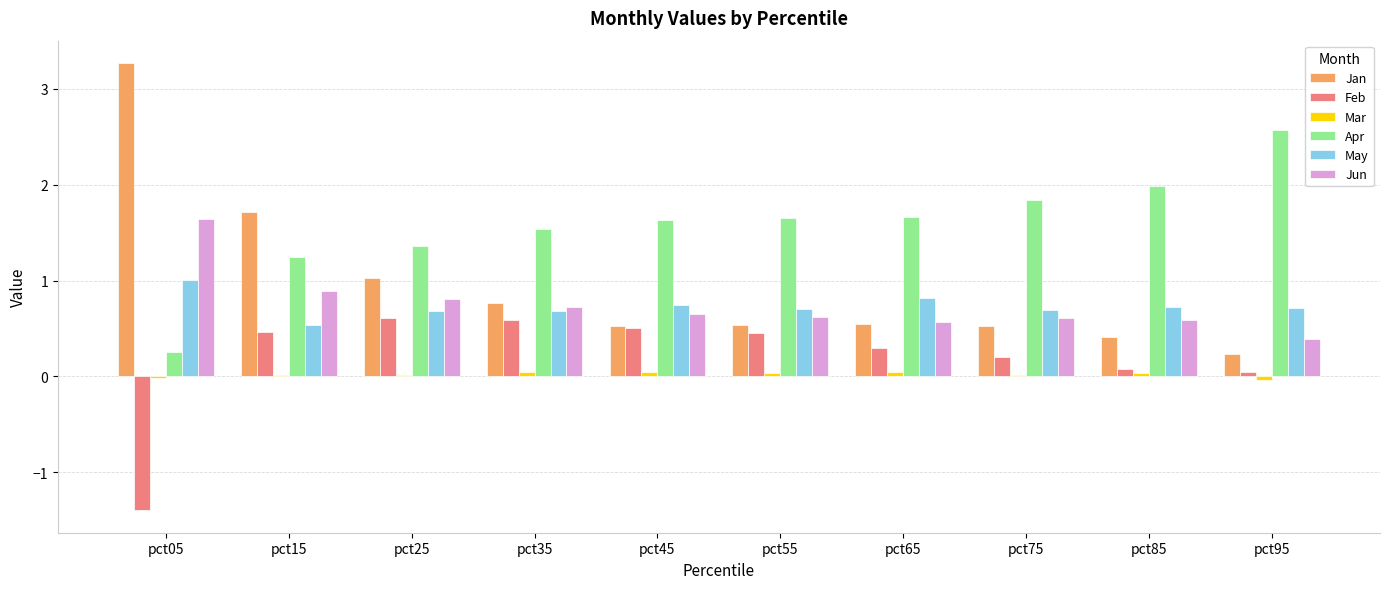

How many groups of bars are there?

10